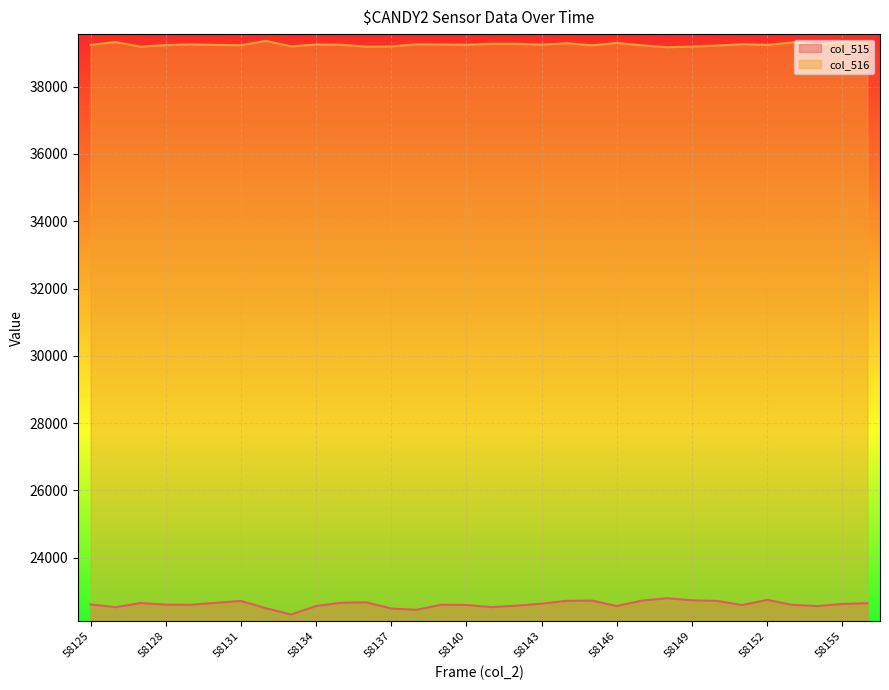

Which series has the largest total across all categories?

col_516